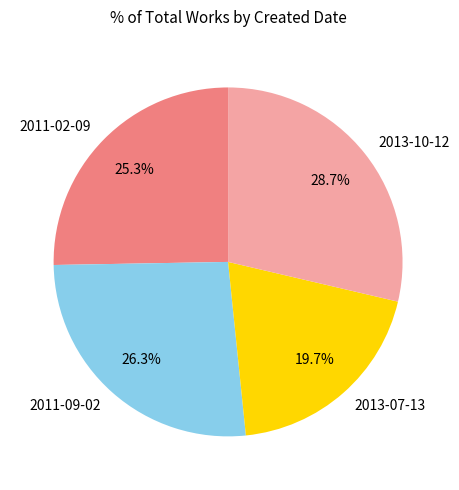

Rank the categories by value from lowest to highest.

2013-07-13, 2011-02-09, 2011-09-02, 2013-10-12